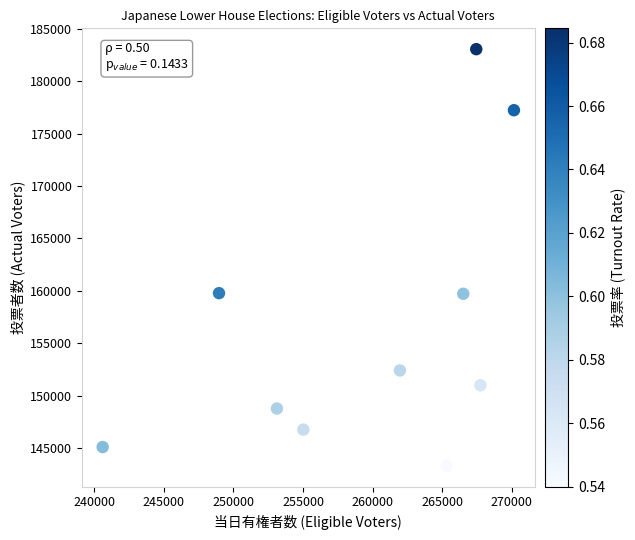

What is the average Y value?

156703